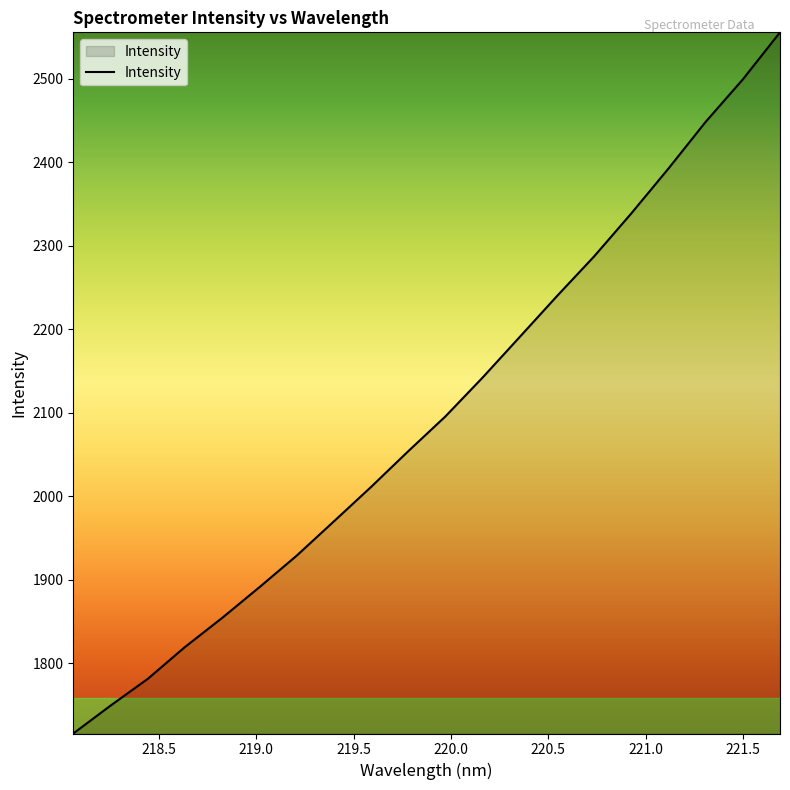

What is the greatest value displayed?

2555.6